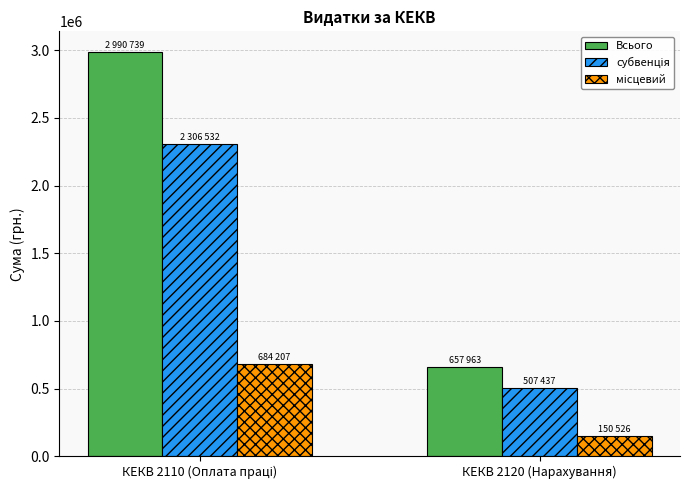

What is the spread (max minus min) of values at КЕКВ 2120 (Нарахування)?

507437